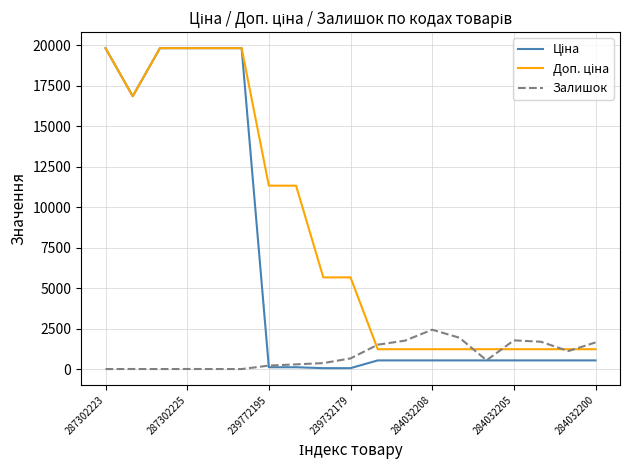

How many lines are shown in the chart?

3